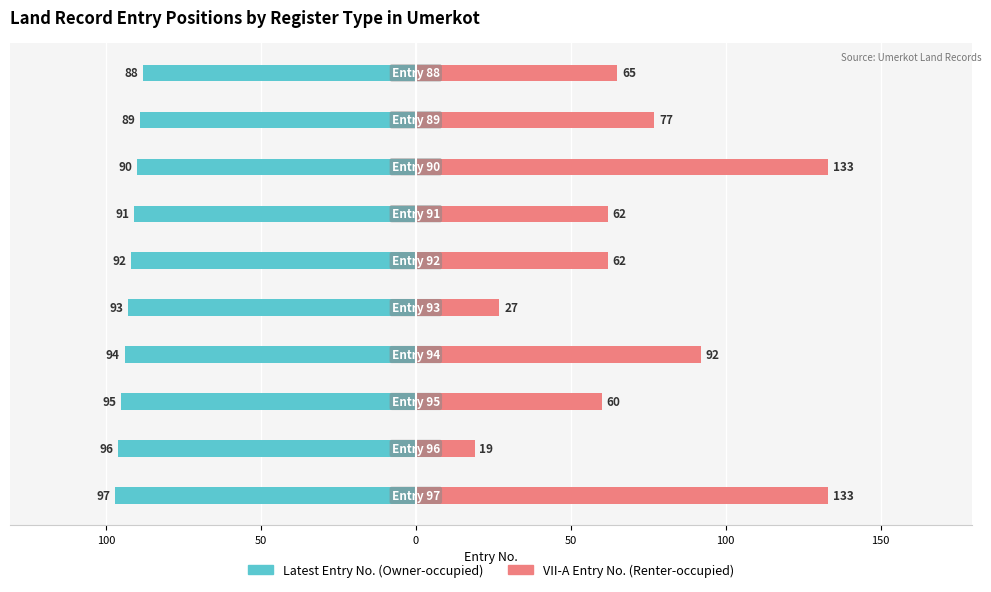

Which series has the widest spread of values?

VII-A Entry No. (Renter-occupied)